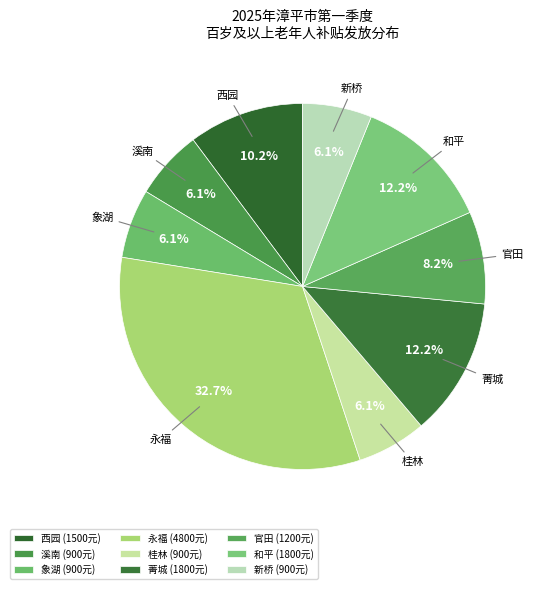

Does 新桥 represent more than half of the total?

No